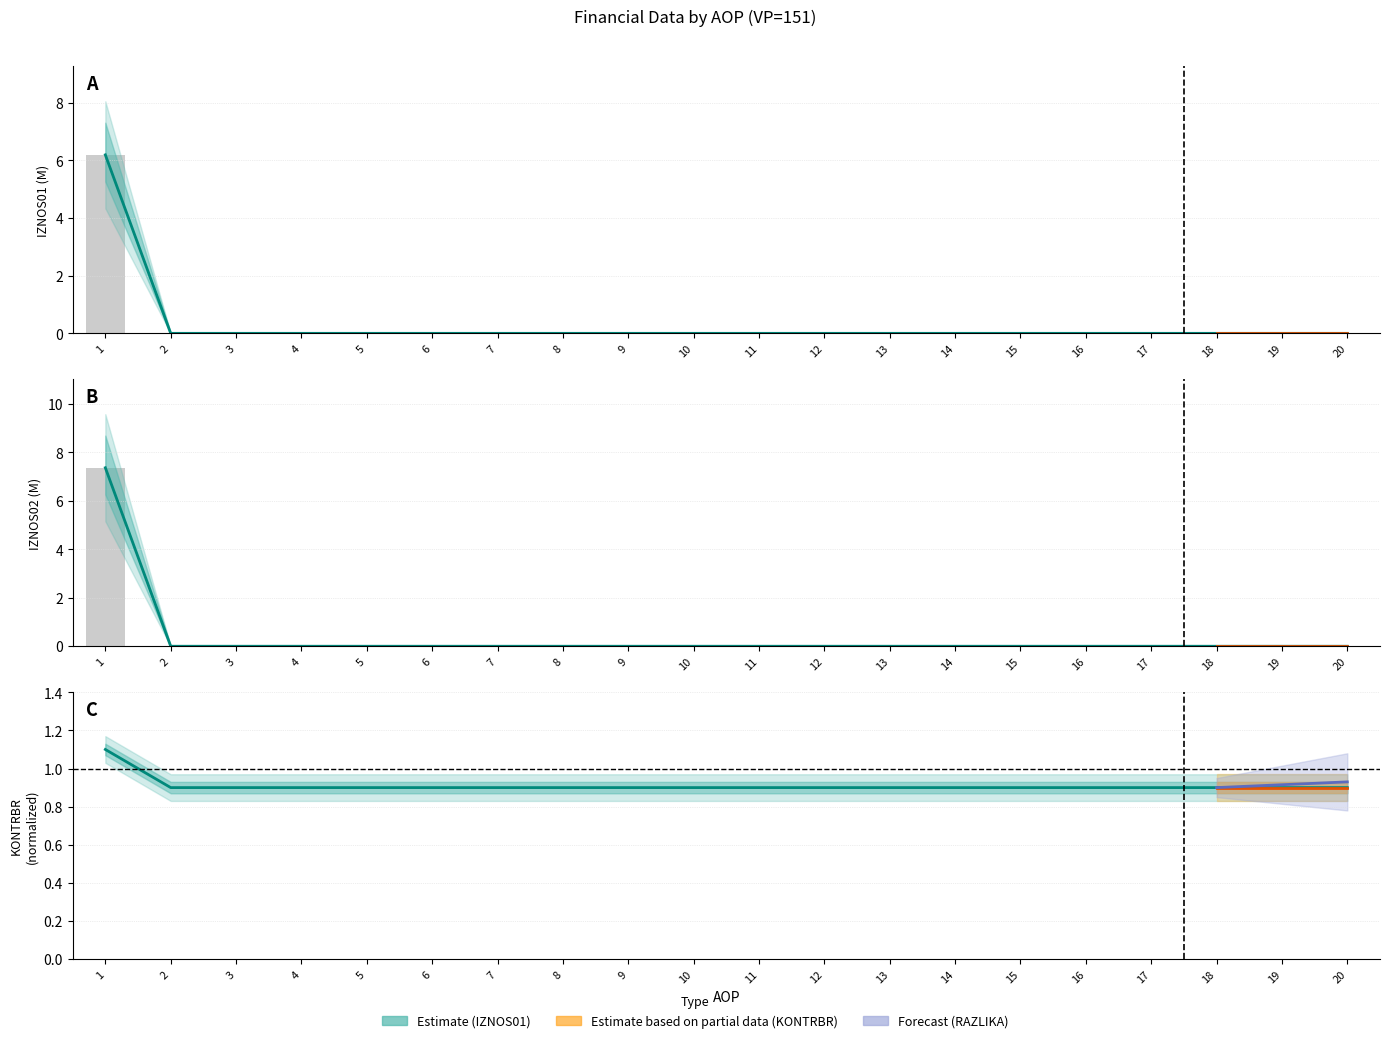

Between 12 and 19, which series saw the biggest shift?

IZNOS01